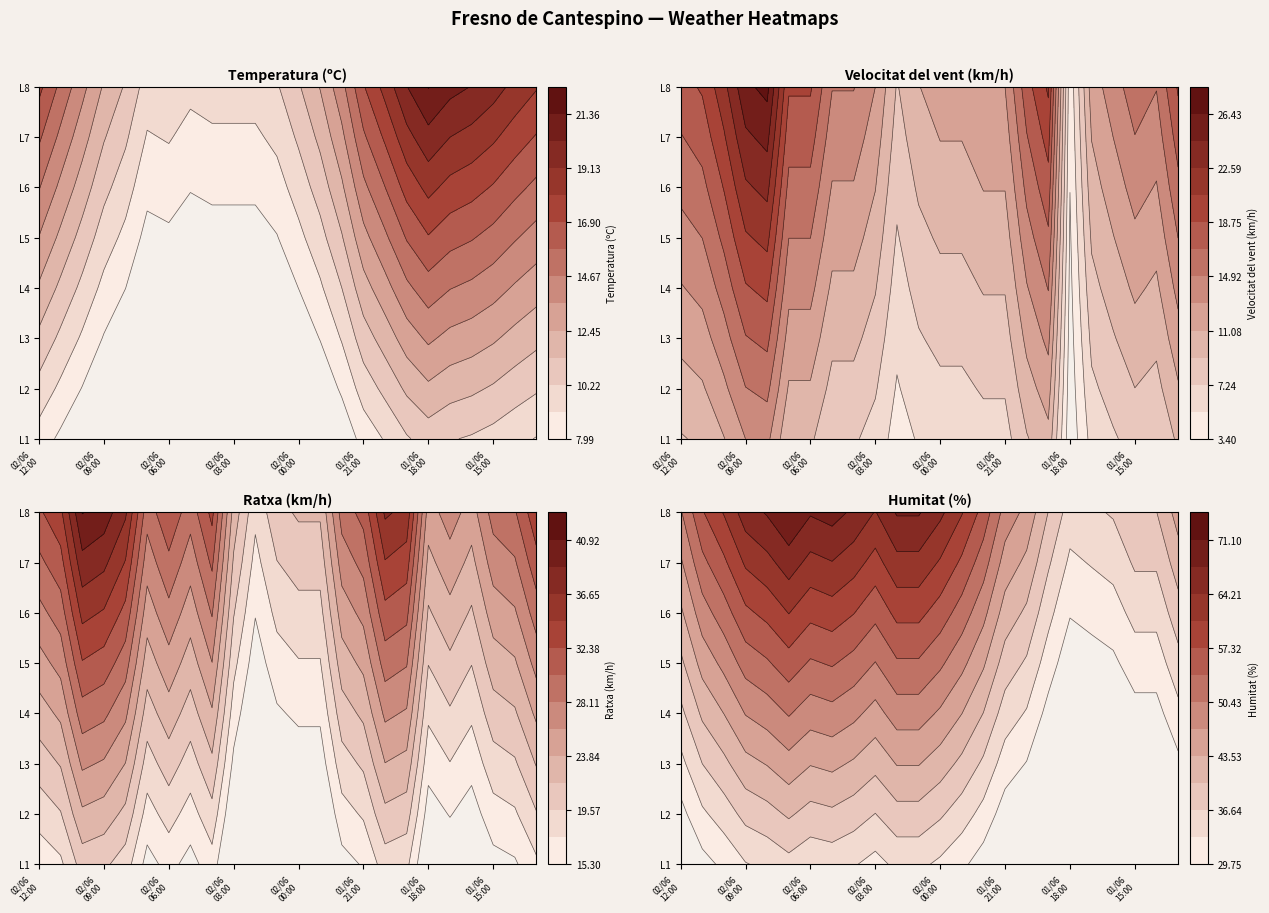

The value of Humitat (%) at 01:00 is 68.0. True or false?

True